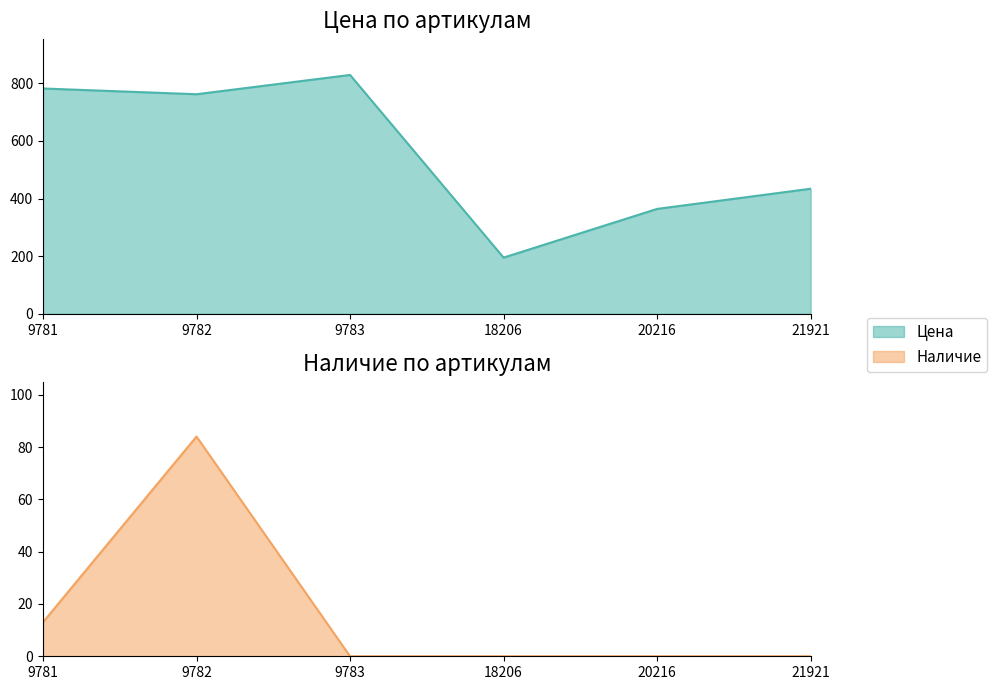

Reading left to right, transcribe all the data shown in this chart.

Цена: 9781=782	9782=762	9783=829	18206=195	20216=364	21921=434
Наличие: 9781=13	9782=84	9783=0	18206=0	20216=0	21921=0